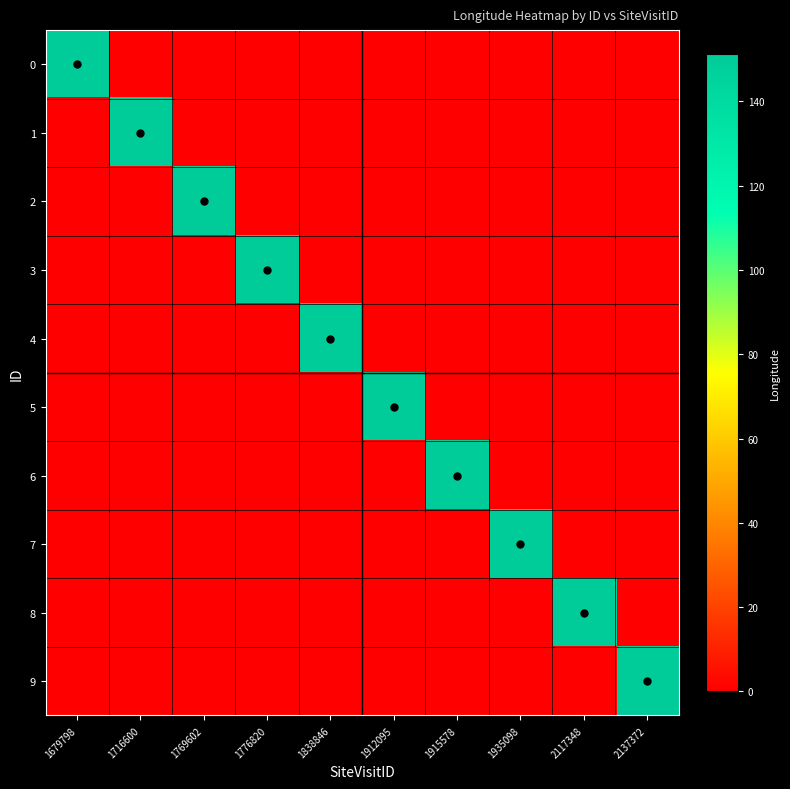

At how many categories does at least one series exceed 11?

10